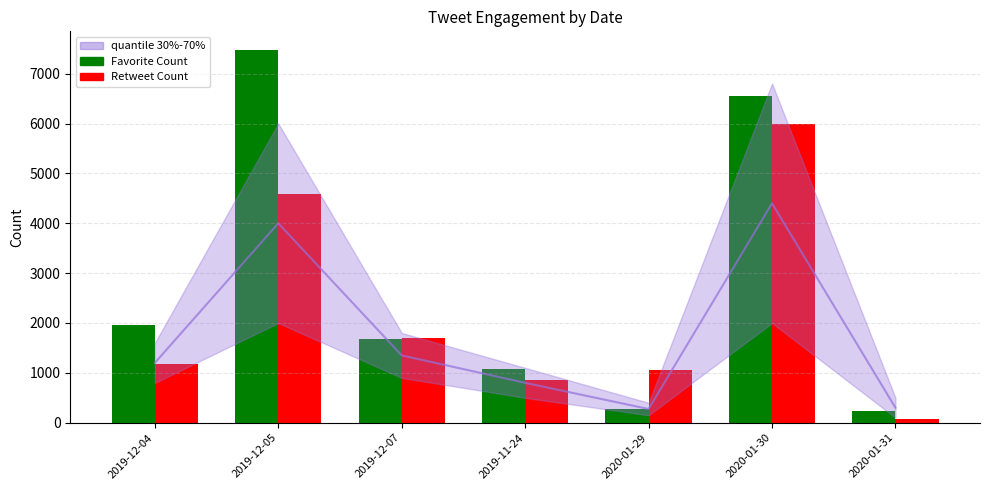

Between 2019-12-04 and 2019-12-05, which is larger?

2019-12-05